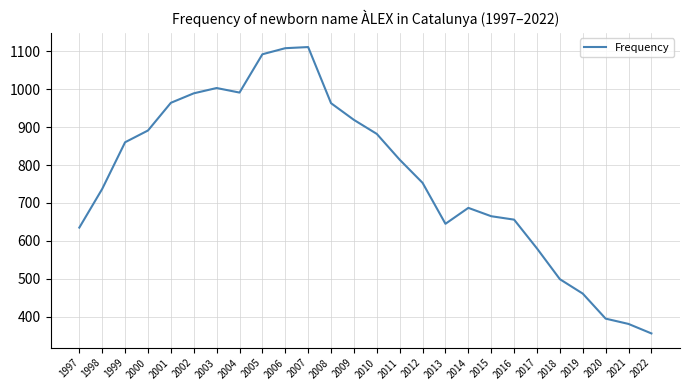

Approximately how many times larger is the value at 2021 compared to 2015?

0.6